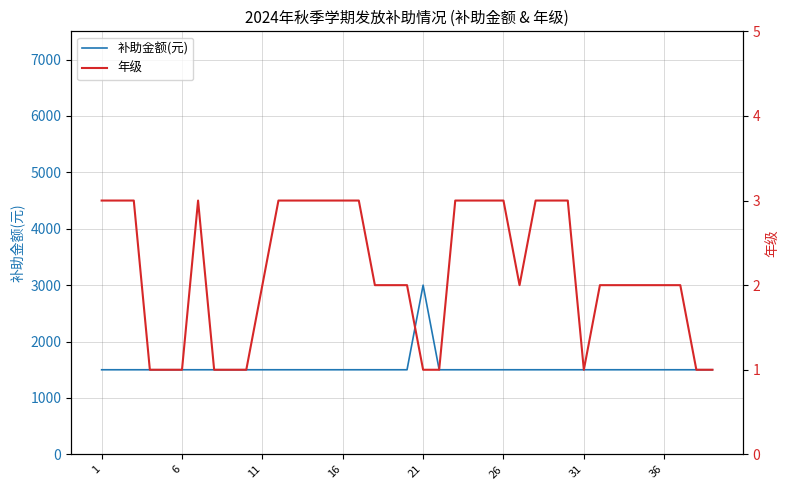

What is the lowest value of the 补助金额(元) series?

1500